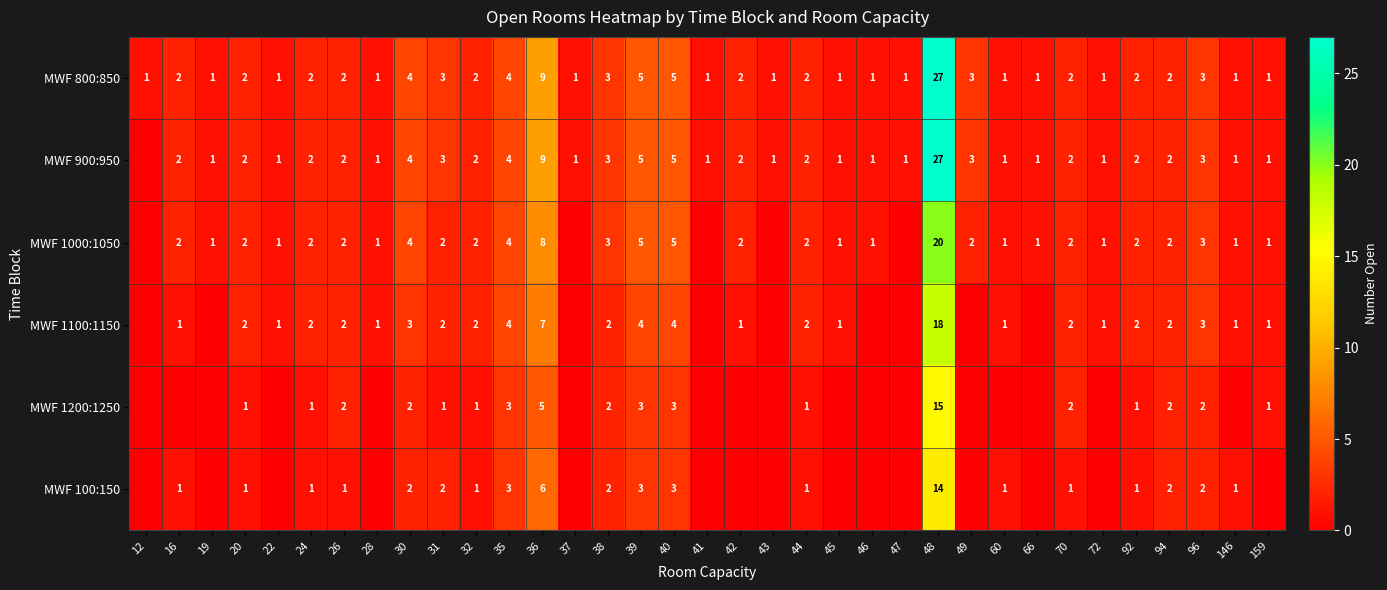

What is the sum of all MWF 800:850 values?

101